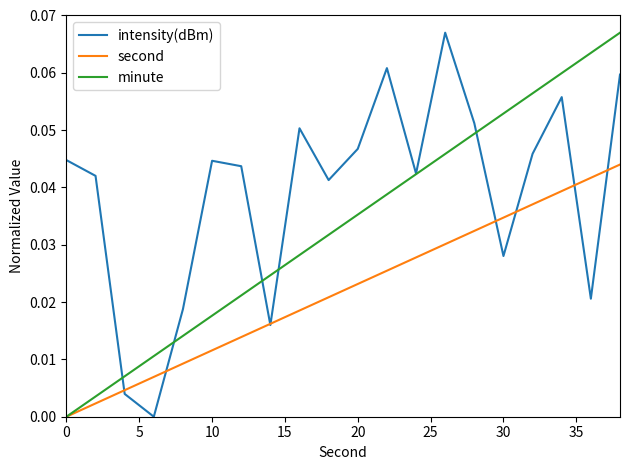

Which series has the largest total across all categories?

intensity(dBm)